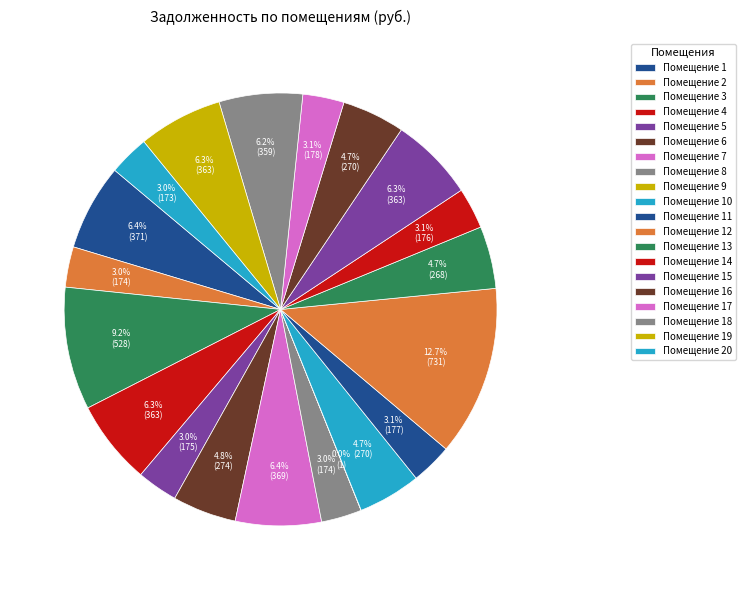

Count the number of slices in the pie.

20